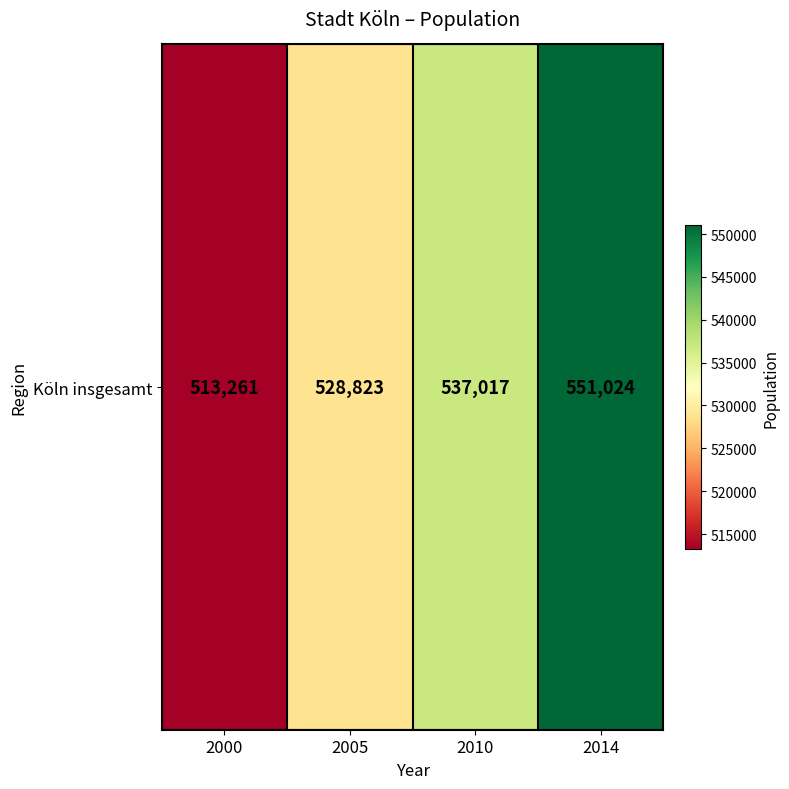

Where is the data nearest to the value 532142?

2005